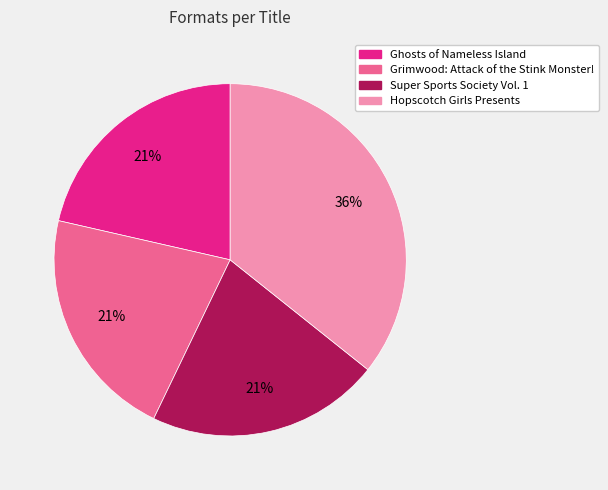

Which has a higher value, Hopscotch Girls Presents or Grimwood: Attack of the Stink Monster!?

Hopscotch Girls Presents